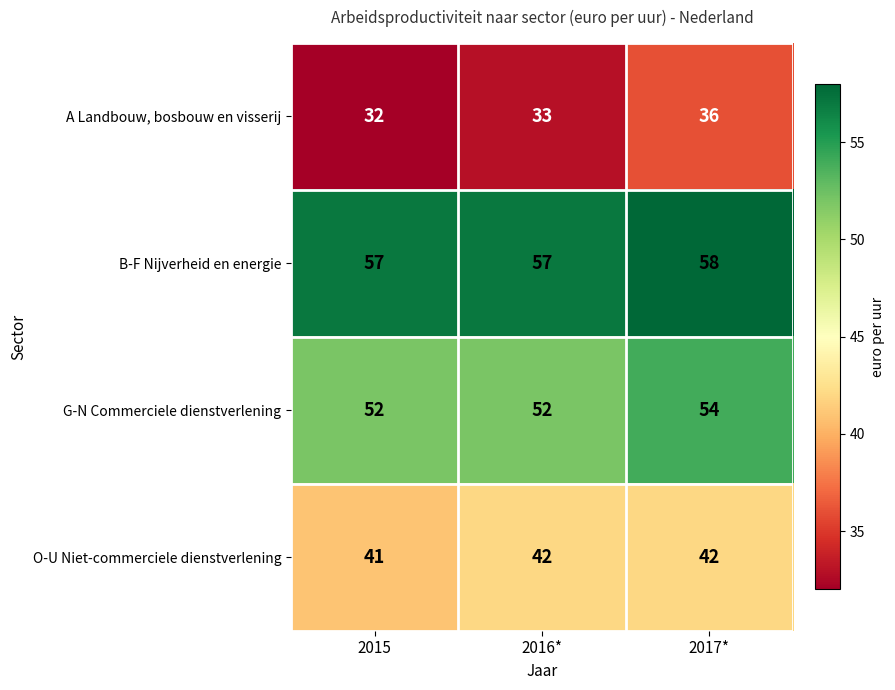

What is the sum of all A Landbouw, bosbouw en visserij values?

101